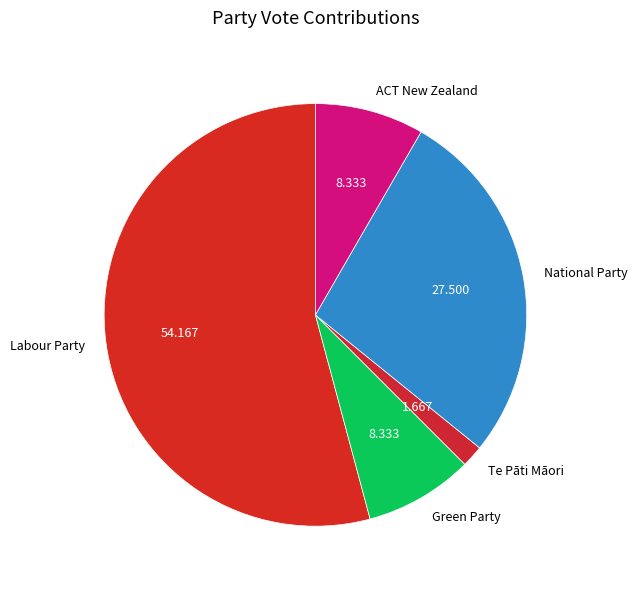

Does Green Party represent more than half of the total?

No